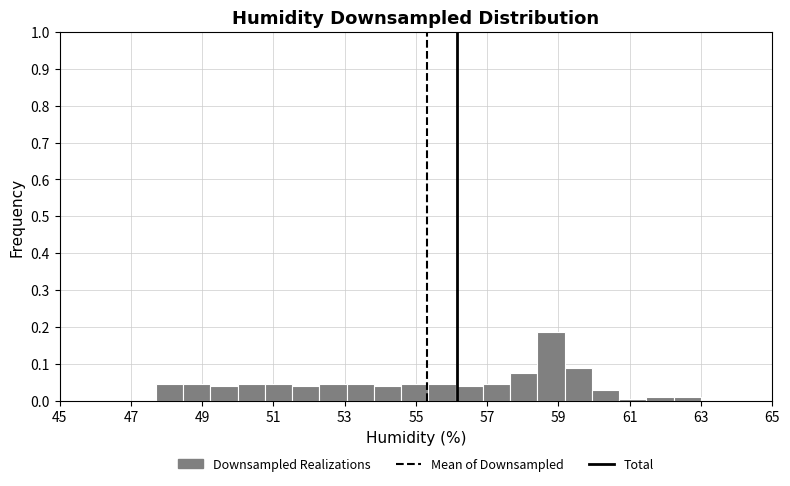

Around what value on the x-axis is the tallest bar? Give the approximate position of its centre, as read against the axis.

58.8